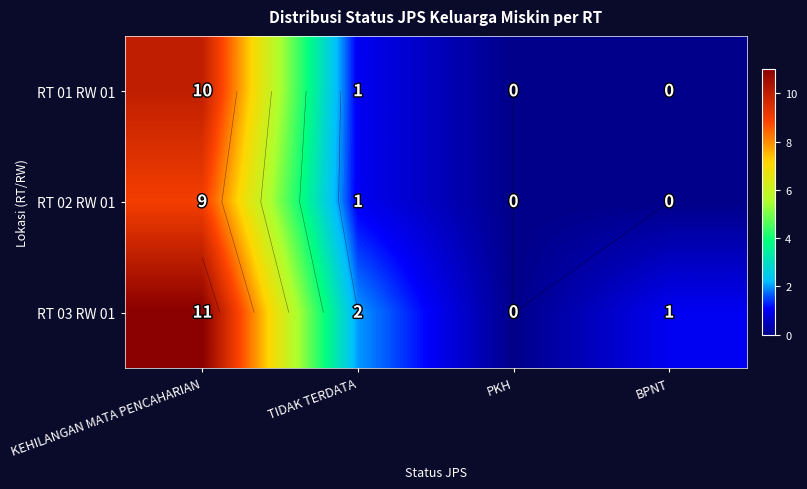

List the labels in order of RT 02 RW 01 value, largest first.

KEHILANGAN MATA PENCAHARIAN, TIDAK TERDATA, PKH, BPNT